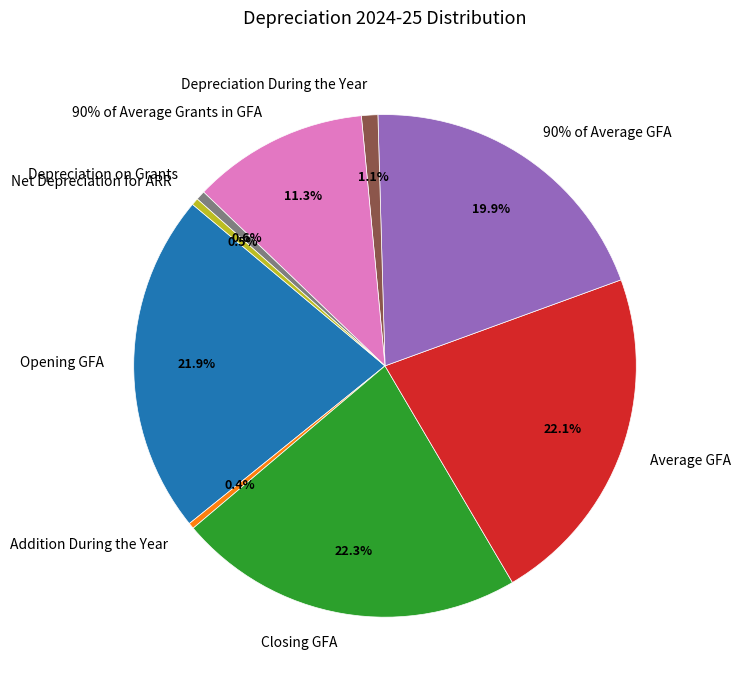

What percentage is the Depreciation During the Year slice, to the nearest percent?

1%